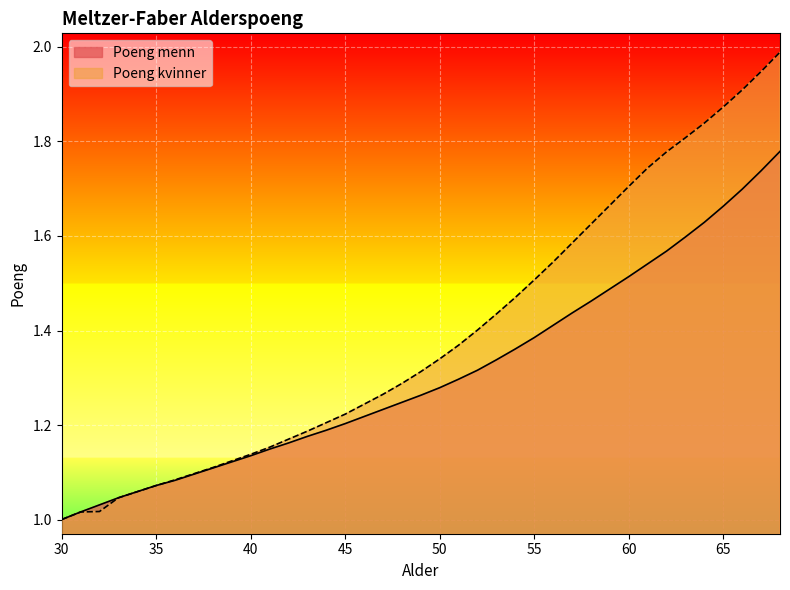

True or false: Poeng menn and Poeng kvinner cross at least once.

False